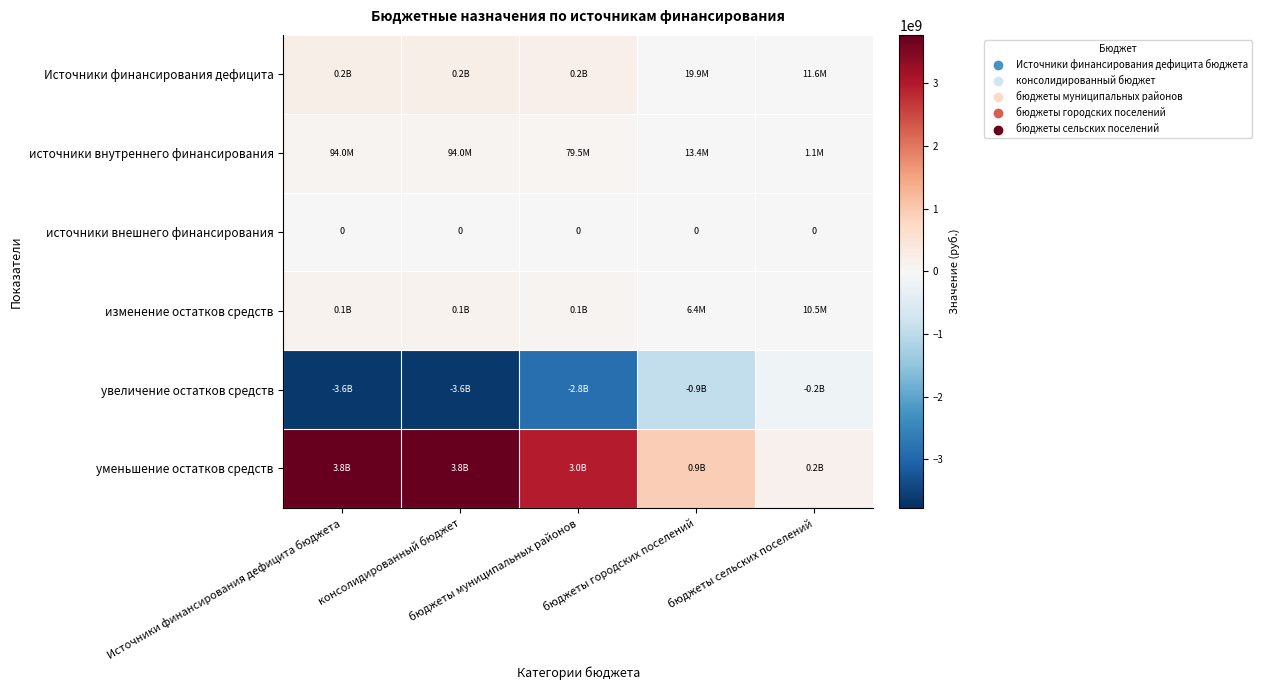

How many data points in уменьшение остатков средств are above 2959513207?

3